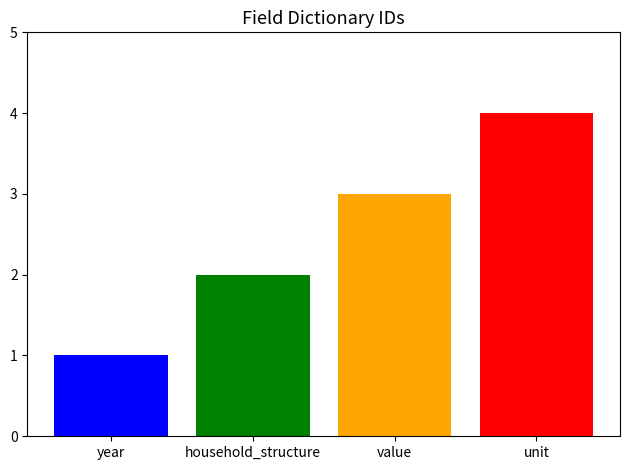

Rank the categories by value from lowest to highest.

year, household_structure, value, unit